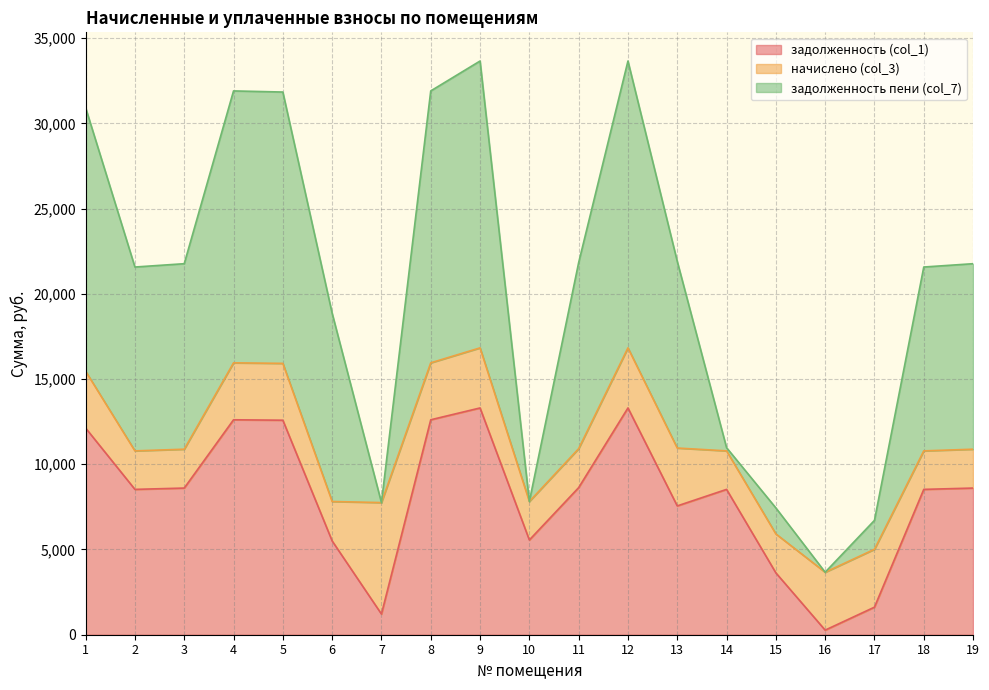

In задолженность (col_1), how many points are lower than both neighbors (excluding endpoints)?

5